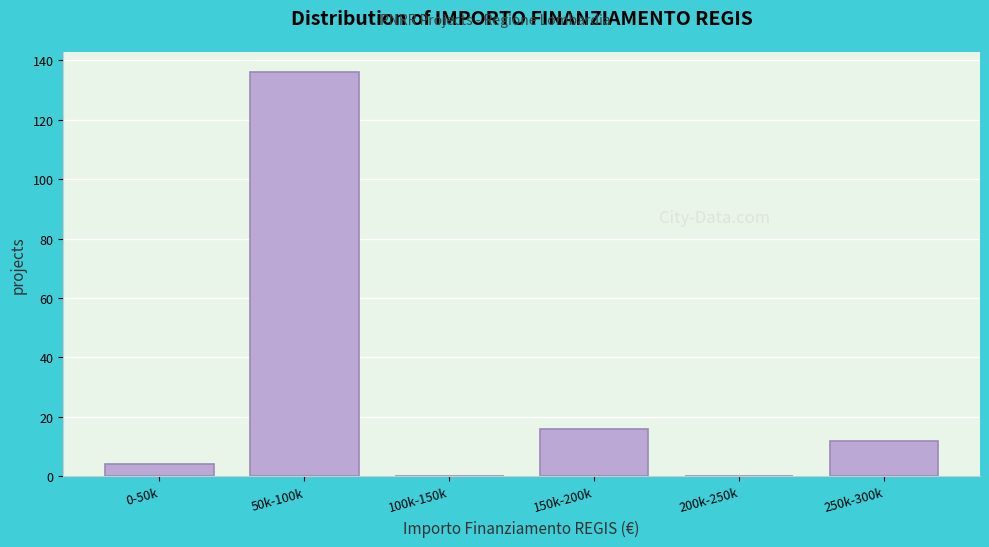

Reading left to right, transcribe all the data shown in this chart.

0-50k=4	50k-100k=136	100k-150k=0	150k-200k=16	200k-250k=0	250k-300k=12